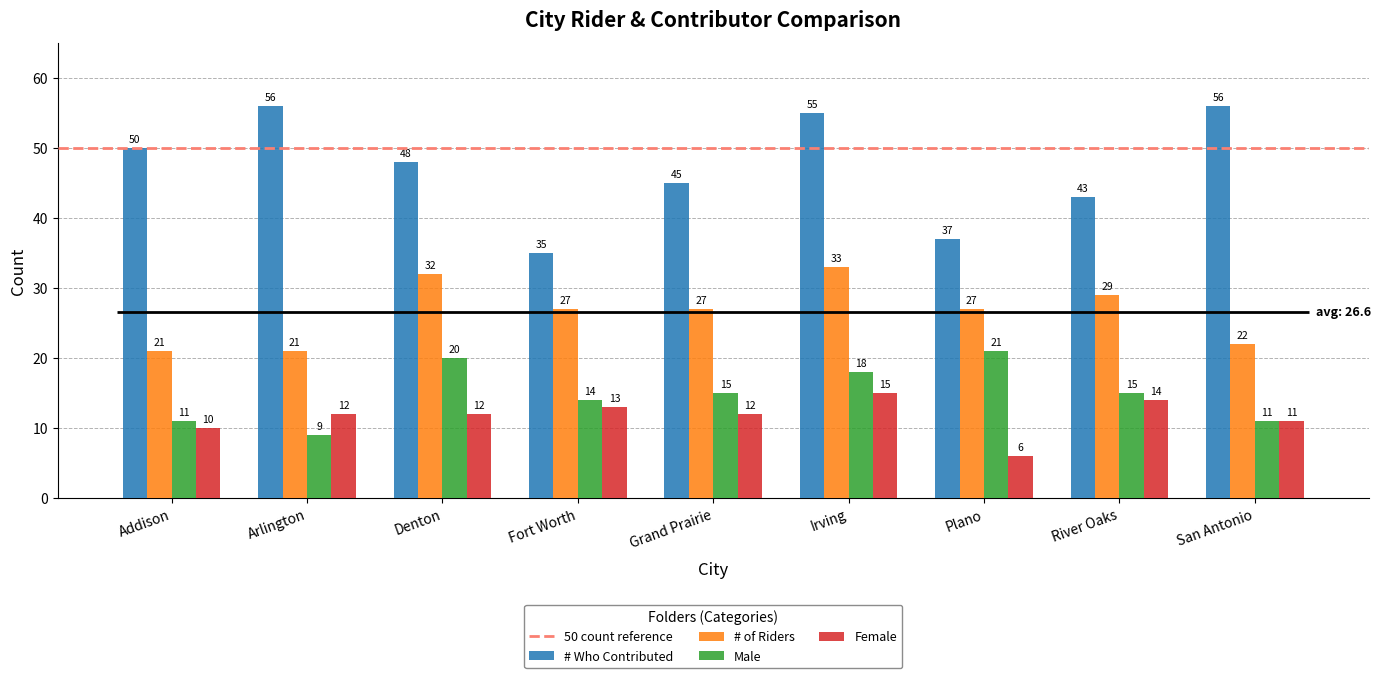

Rank the series by their maximum value, from highest to lowest.

# Who Contributed, # of Riders, Male, Female